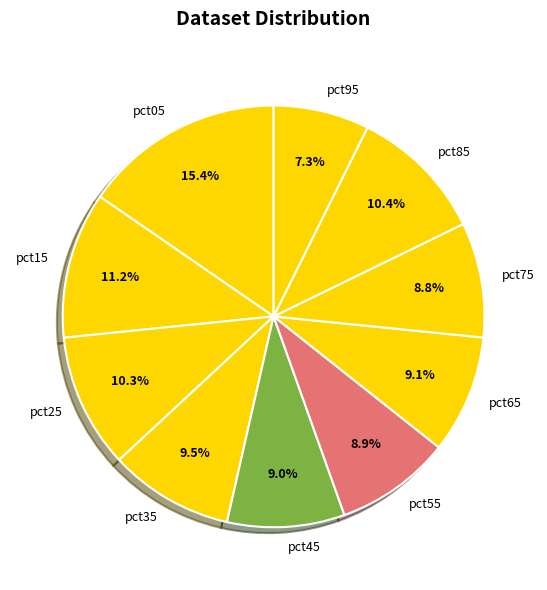

To the nearest percent, what is the difference between the largest and smallest slice percentages?

8%